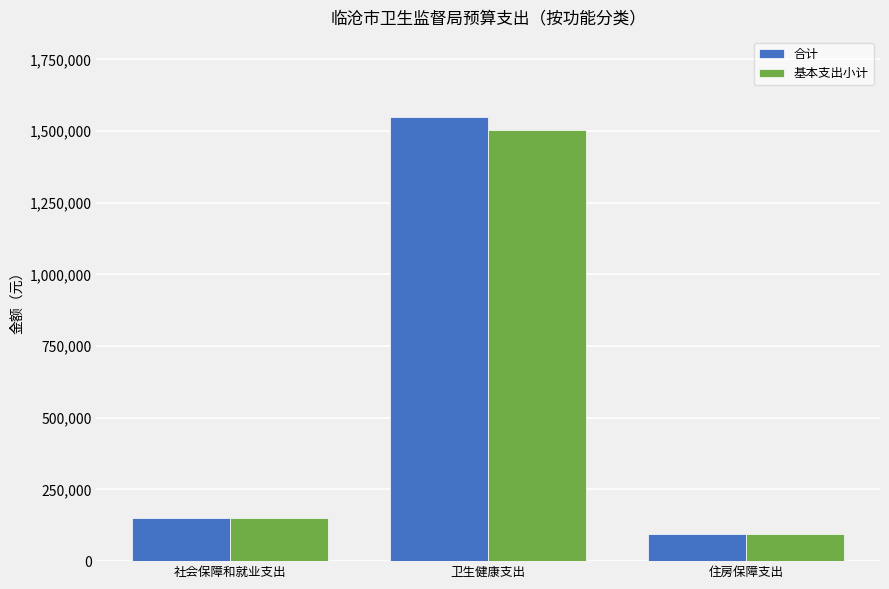

Which series has the widest spread of values?

合计